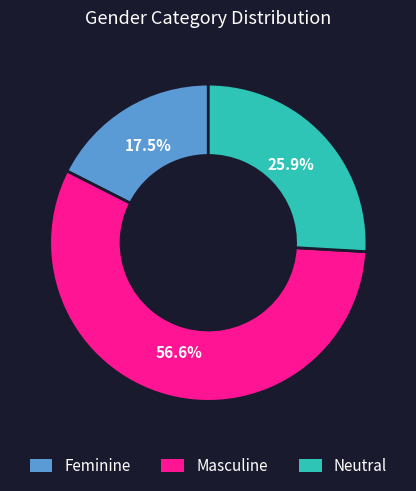

Is the sum of Neutral and Feminine greater than half?

No